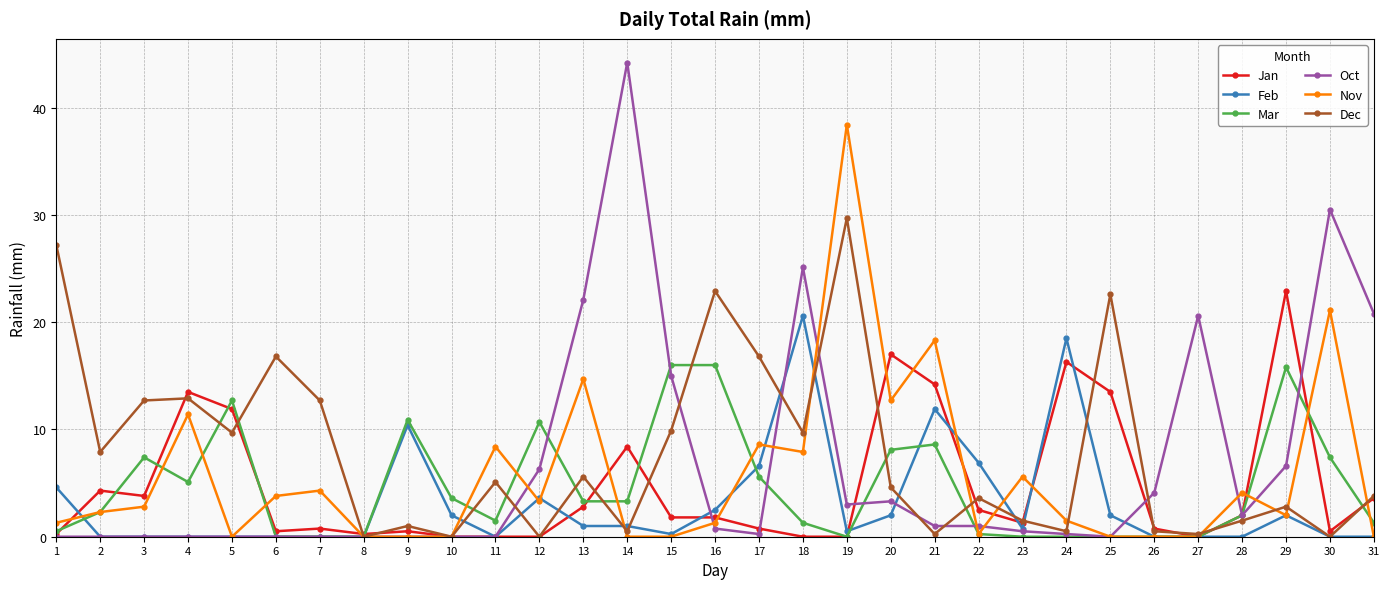

List the series in order of their peak value, highest first.

Oct, Nov, Dec, Jan, Feb, Mar